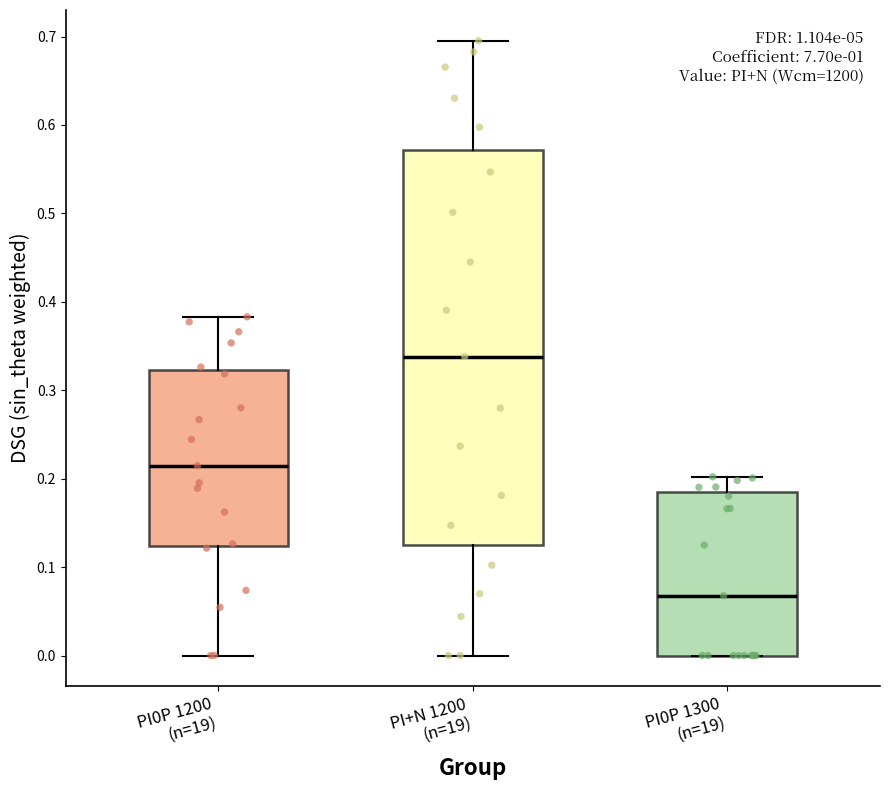

Which box's median line is the highest?

PI+N 1200 (n=19)